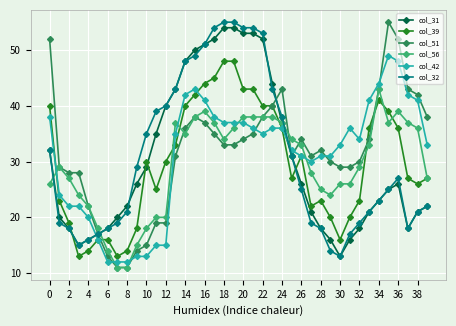

Does the chart display data point markers on the line(s)?

Yes